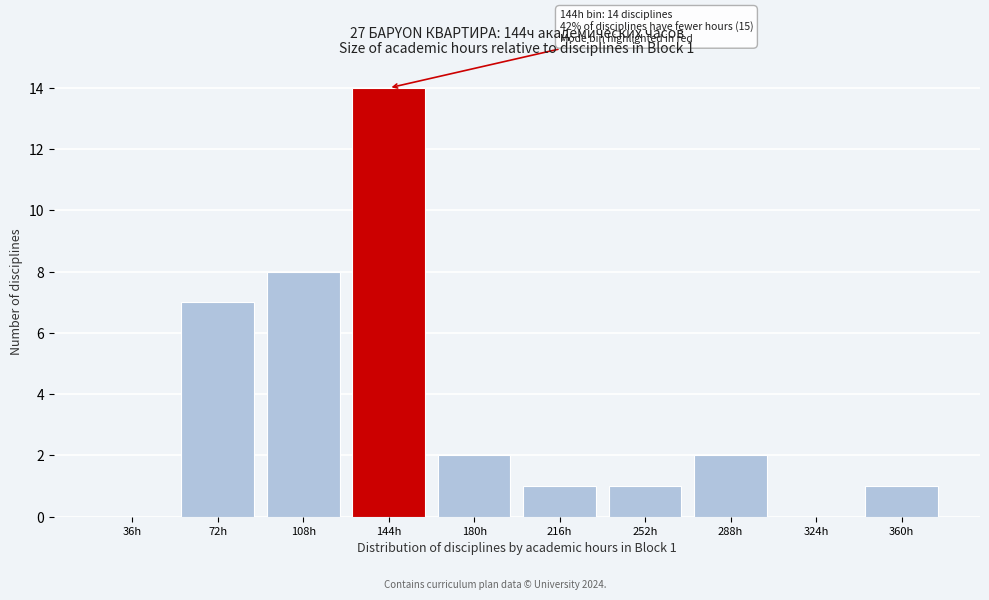

Reading left to right, what are all the values shown in this chart?

36h=0	72h=7	108h=8	144h=14	180h=2	216h=1	252h=1	288h=2	324h=0	360h=1